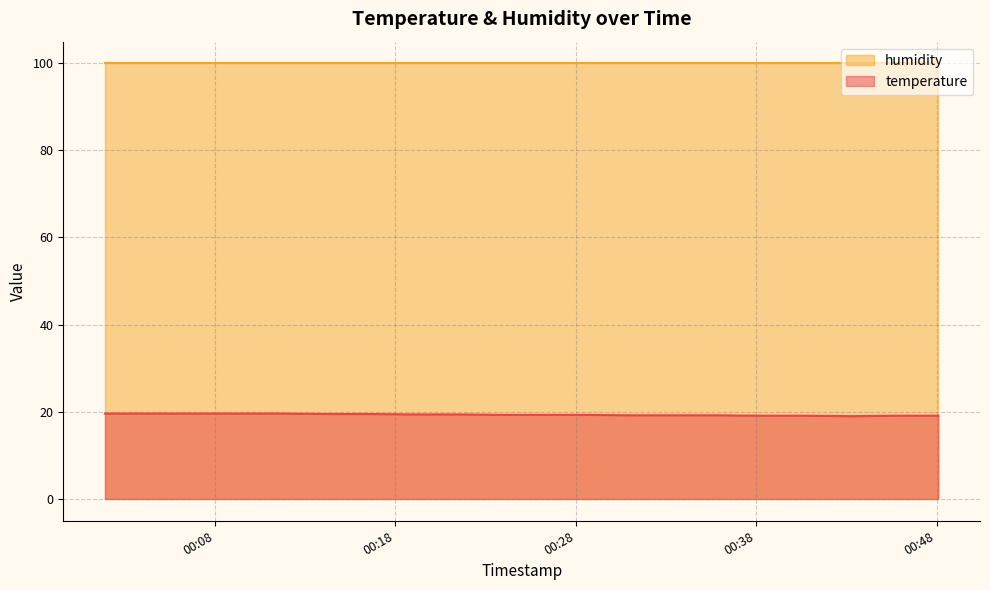

Read the value at 2022-07-23T00:26:14.

19.3